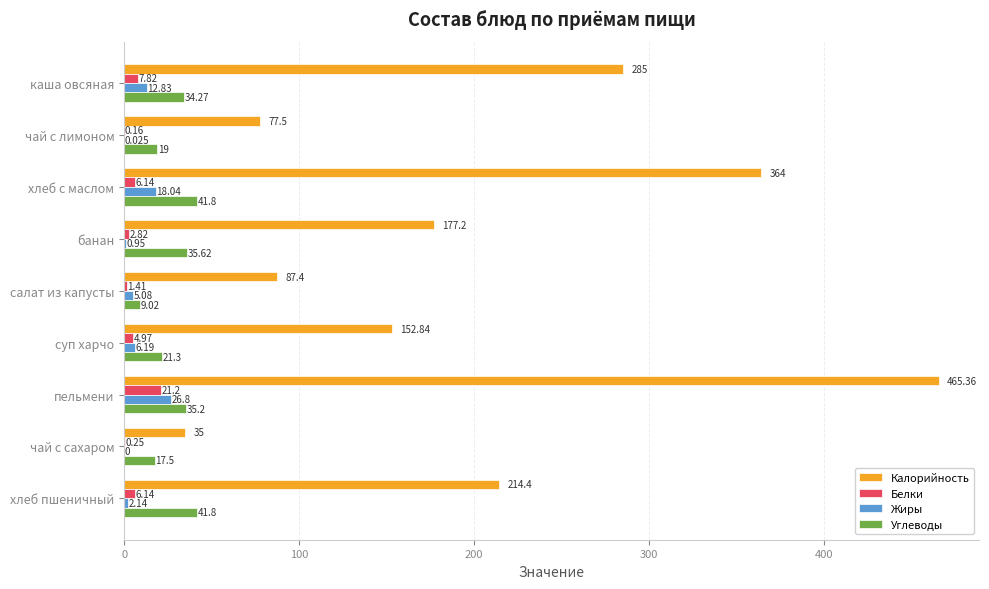

Which series has the largest total across all categories?

Калорийность